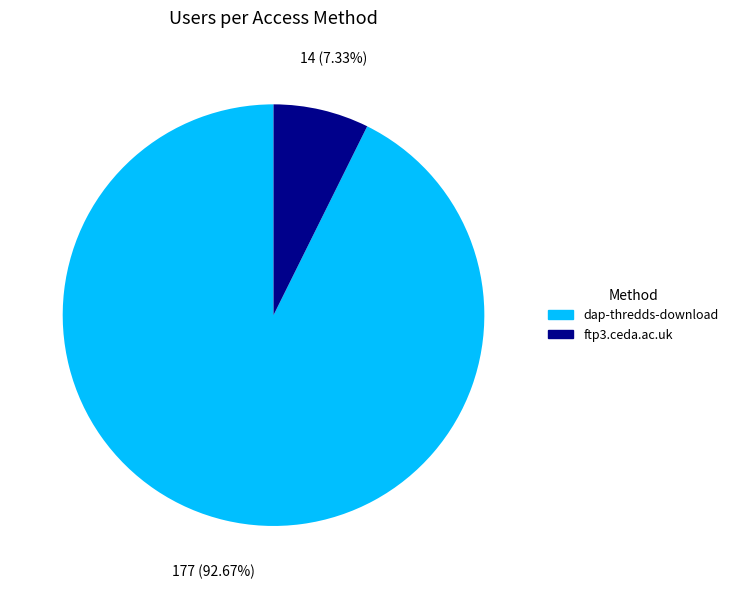

What is the majority slice?

dap-thredds-download